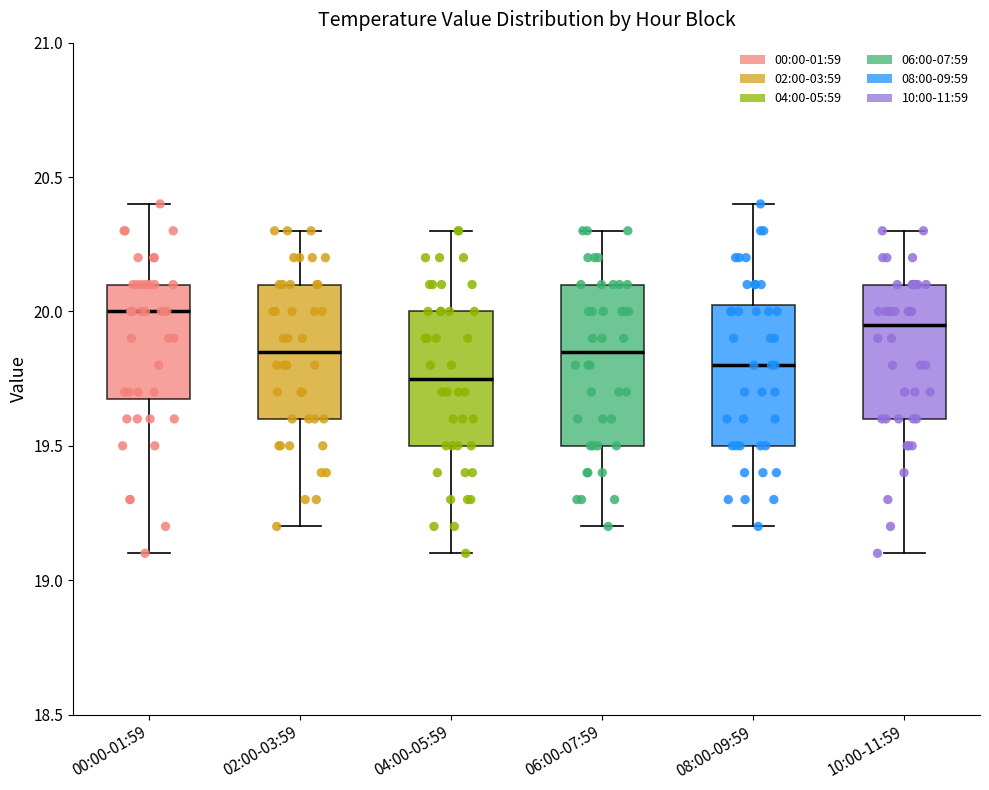

Reading left to right, transcribe this box plot: for each box, give where its median line is, the range the box spans, and where its two whiskers end, as read against the y-axis. The values are not printed on the chart, so give them approximately, as read against the axis.

00:00-01:59: median 20.00, box 19.70 to 20.10, whiskers 19.10 to 20.40
02:00-03:59: median 19.85, box 19.60 to 20.10, whiskers 19.20 to 20.30
04:00-05:59: median 19.75, box 19.50 to 20.00, whiskers 19.10 to 20.30
06:00-07:59: median 19.85, box 19.50 to 20.10, whiskers 19.20 to 20.30
08:00-09:59: median 19.80, box 19.50 to 20.05, whiskers 19.20 to 20.40
10:00-11:59: median 19.95, box 19.60 to 20.10, whiskers 19.10 to 20.30